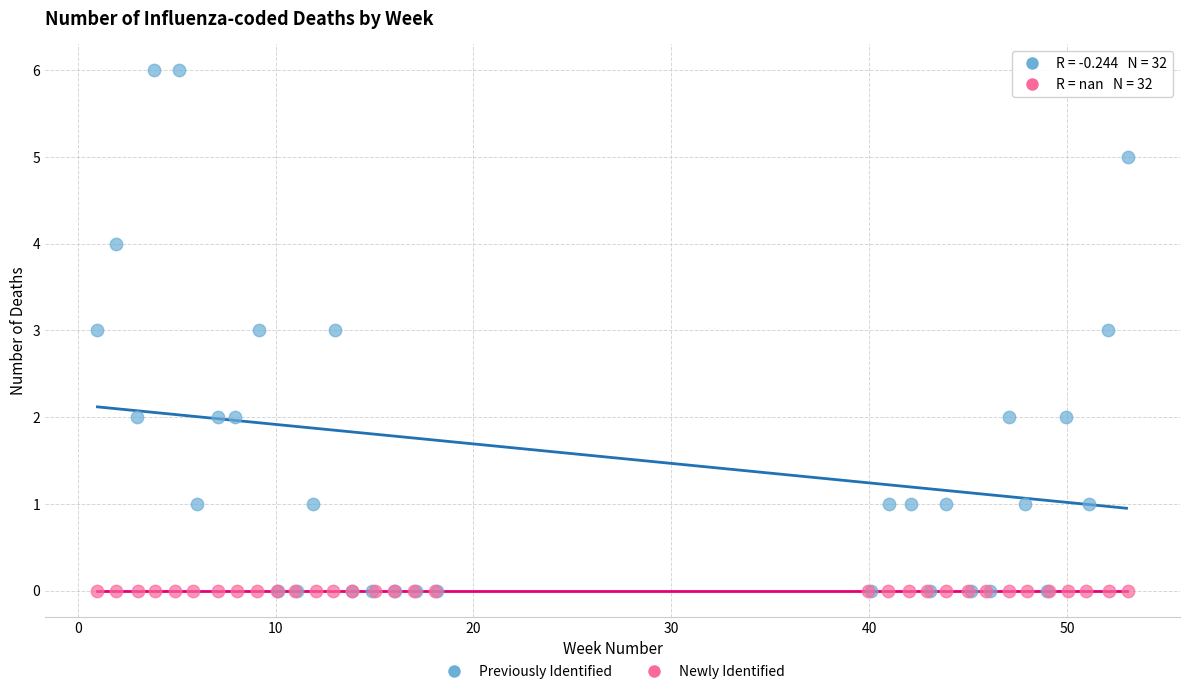

Which series contains the highest Y value?

Previously Identified